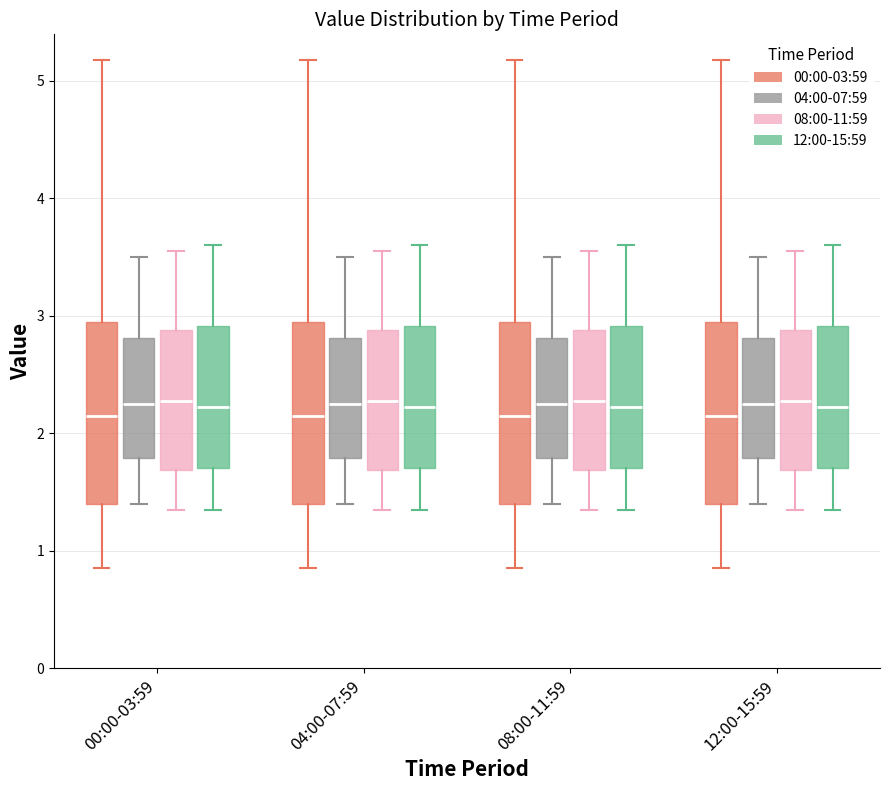

Where does the lower whisker of the box for 08:00-11:59 (04:00-07:59) end on the y-axis? The values are not printed on the chart, so give them approximately, as read against the axis.

1.4